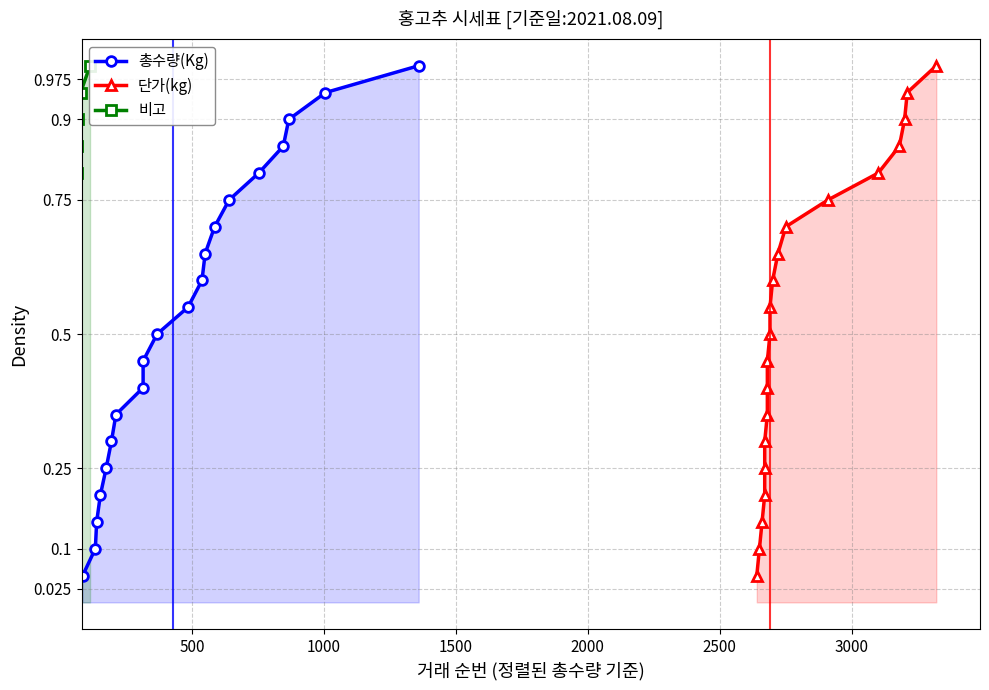

What are all the series names shown in the legend?

총수량(Kg), 단가(kg), 비고